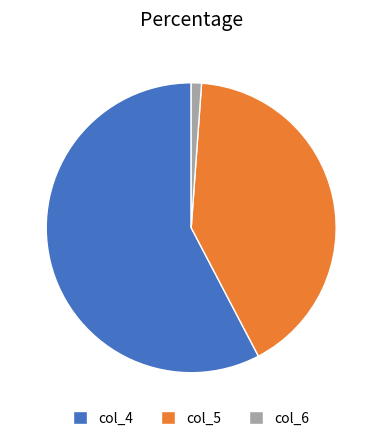

The col_6 slice represents 16% of the pie. True or false?

False